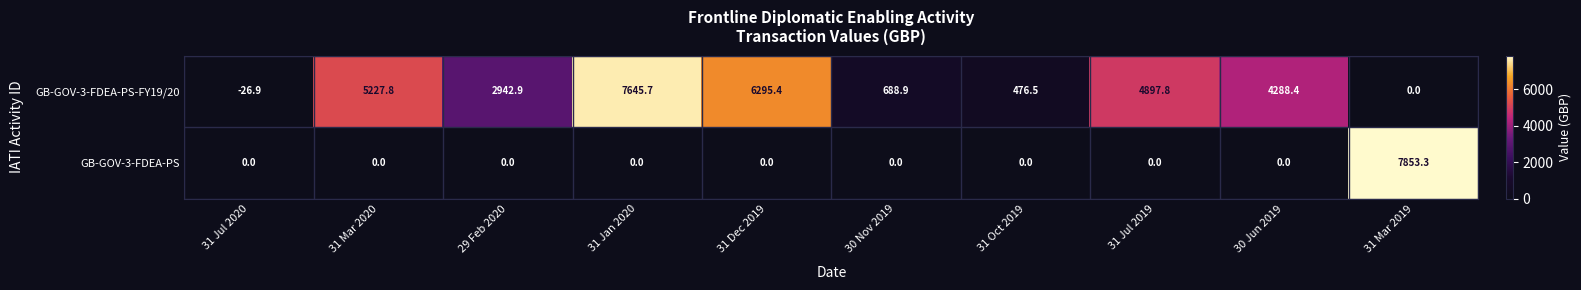

Which series changed the most between 31 Oct 2019 and 31 Jul 2019?

GB-GOV-3-FDEA-PS-FY19/20